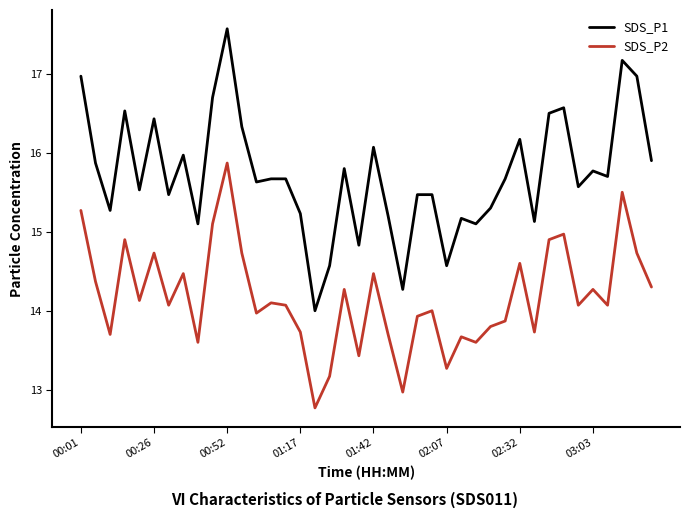

What is the difference between the maximum and minimum values in the SDS_P1 series?

3.6